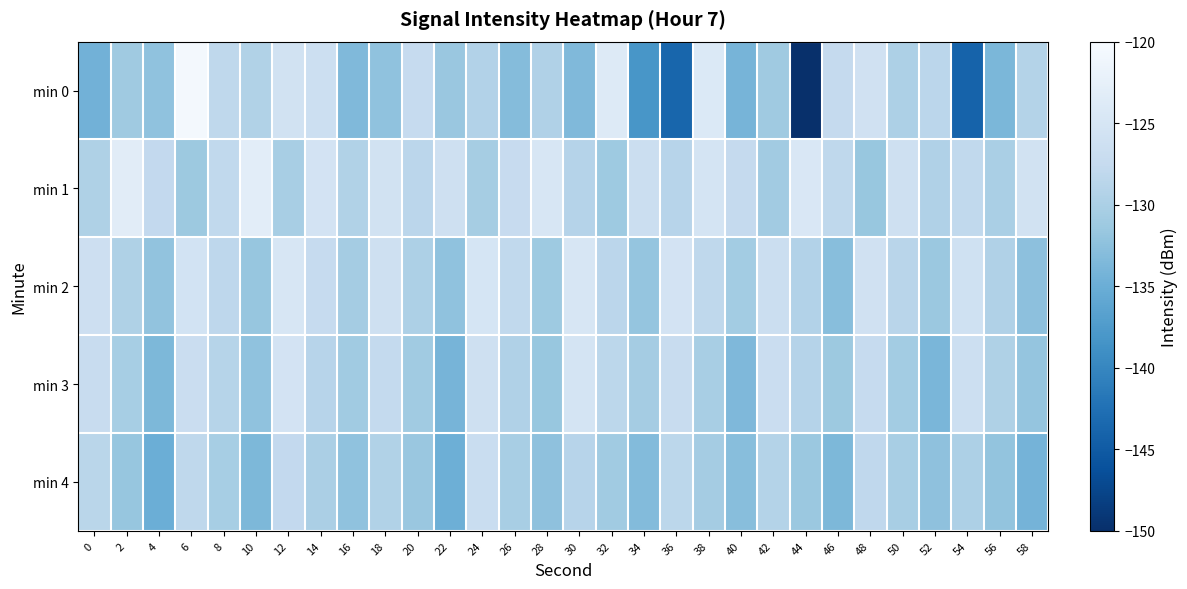

What is the total value across all series at 16?

-656.7